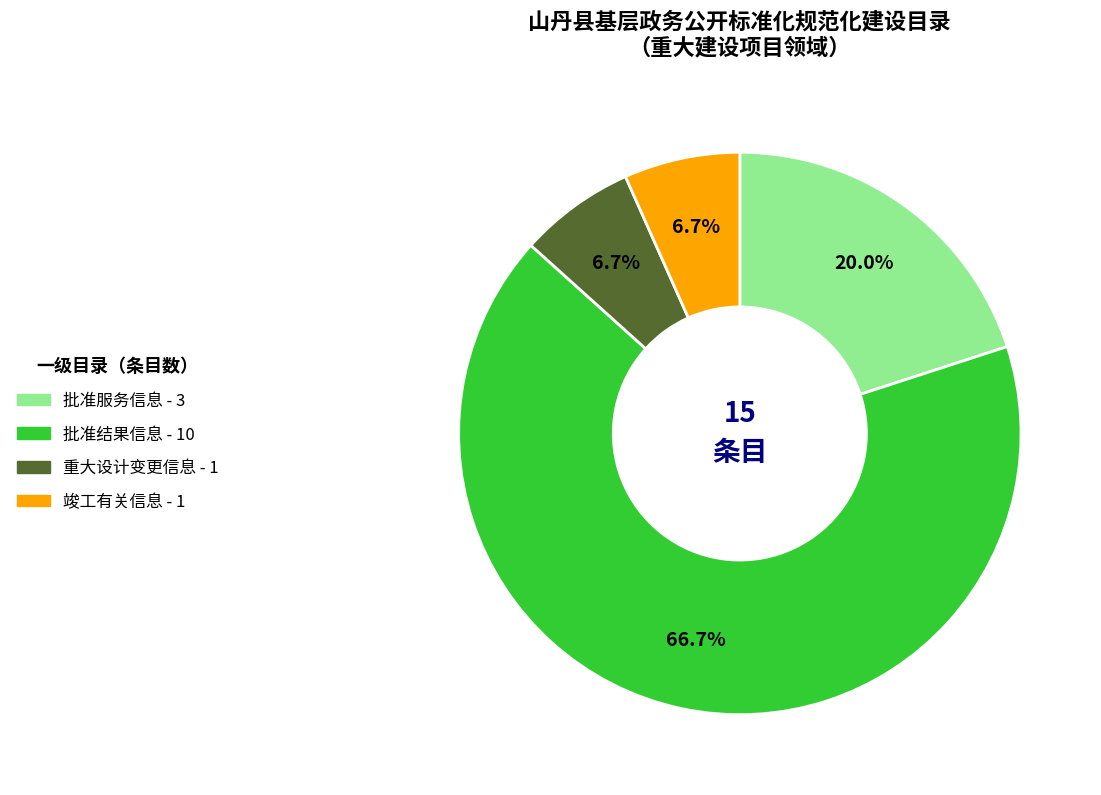

Which category has the biggest portion of the pie?

批准结果信息